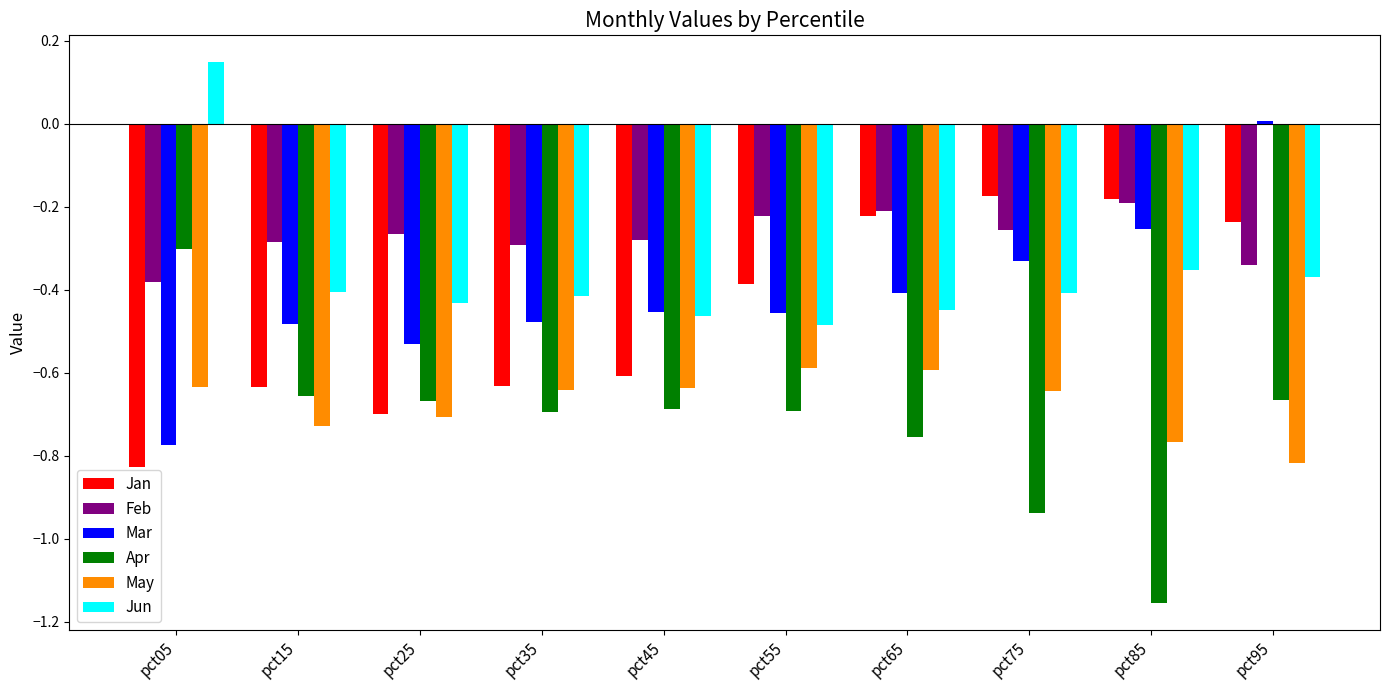

The value of Feb at pct45 is -0.3. True or false?

True